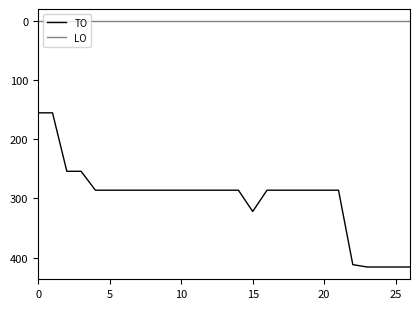

Which series has the largest total across all categories?

TO